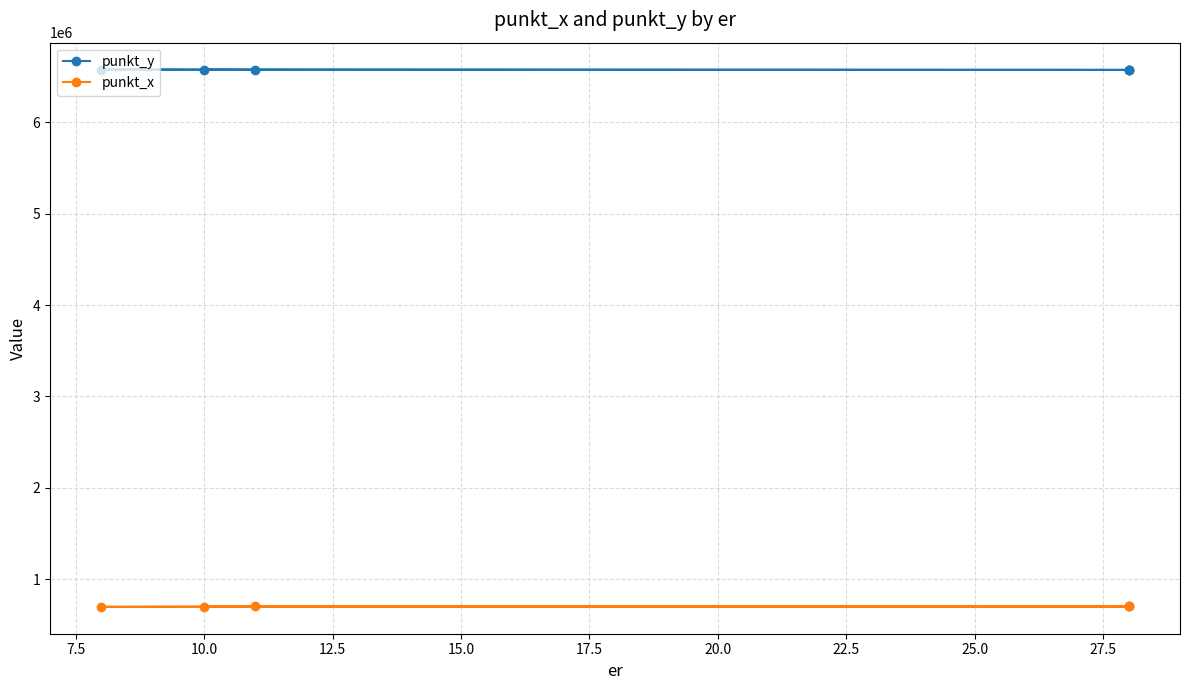

What is the difference between the punkt_y values at 17.5 and 7.5?

1537